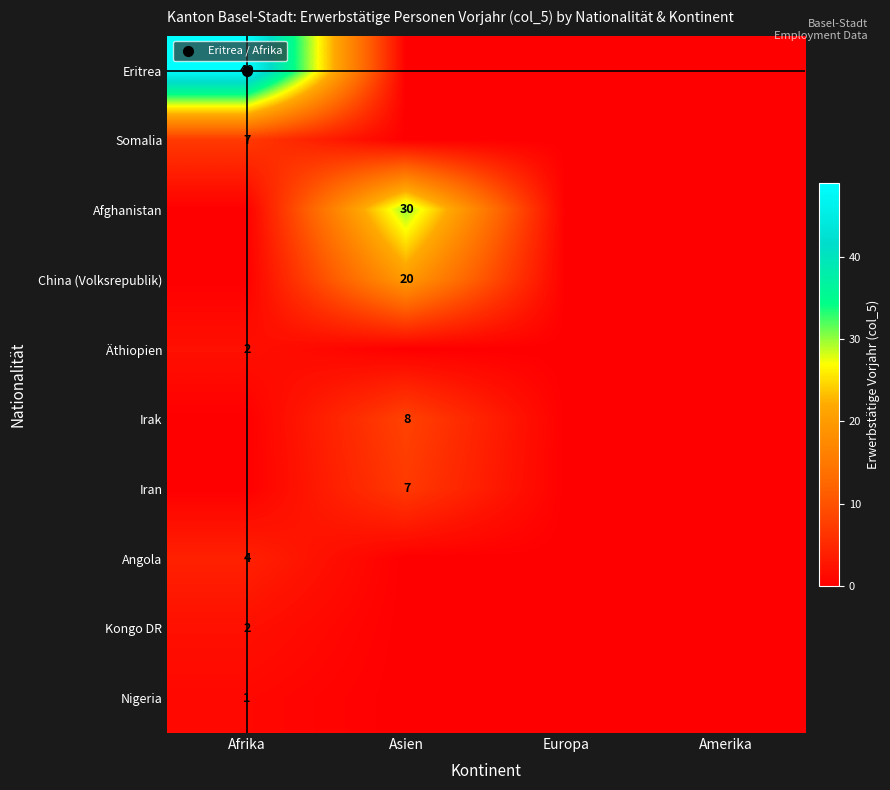

The Eritrea series shows 33 at Amerika. True or false?

False